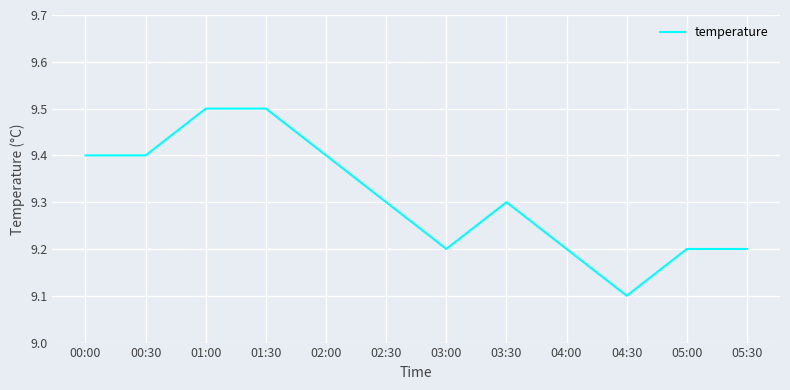

The chart shows a value of 9.3 at 02:30. True or false?

True